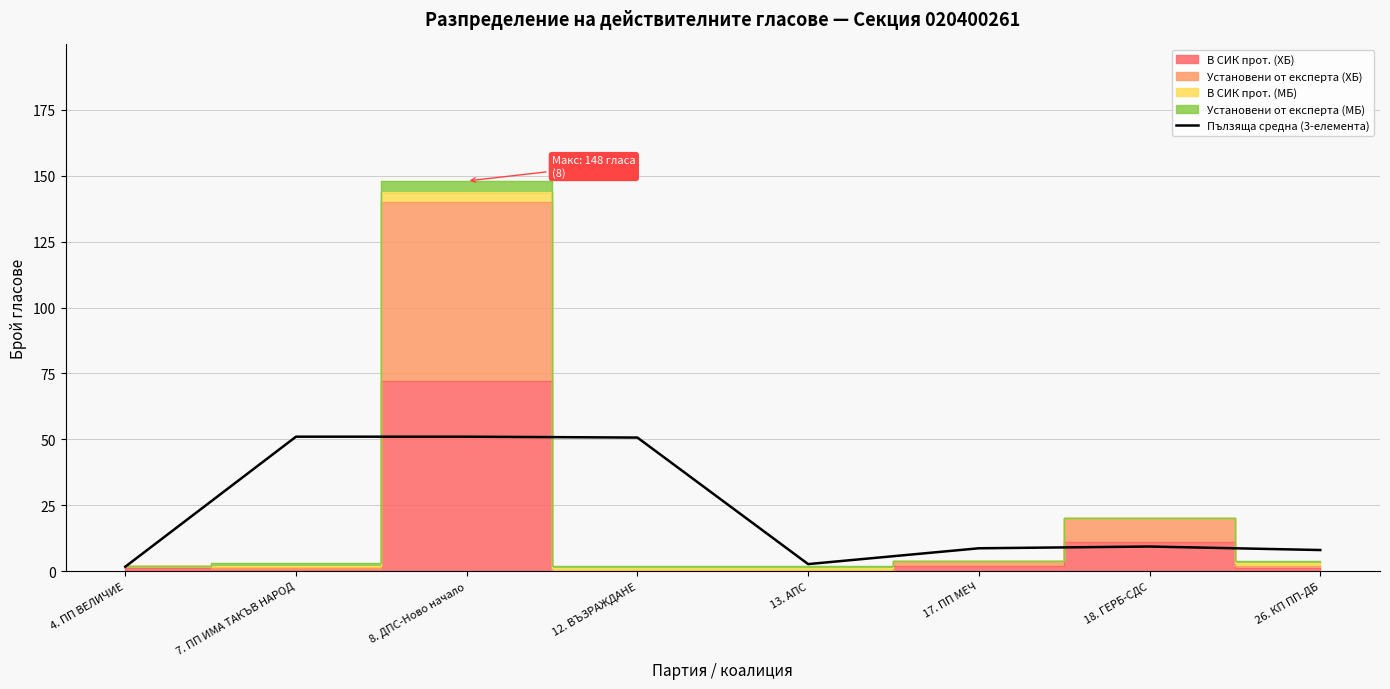

Where is the first local minimum?

13. АПС